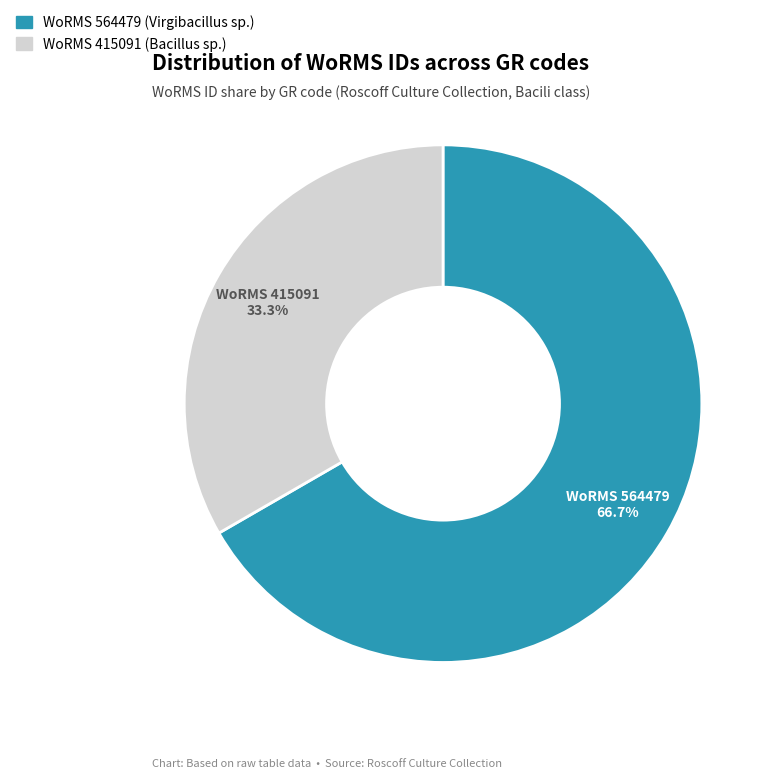

Is there a majority slice in this chart?

Yes